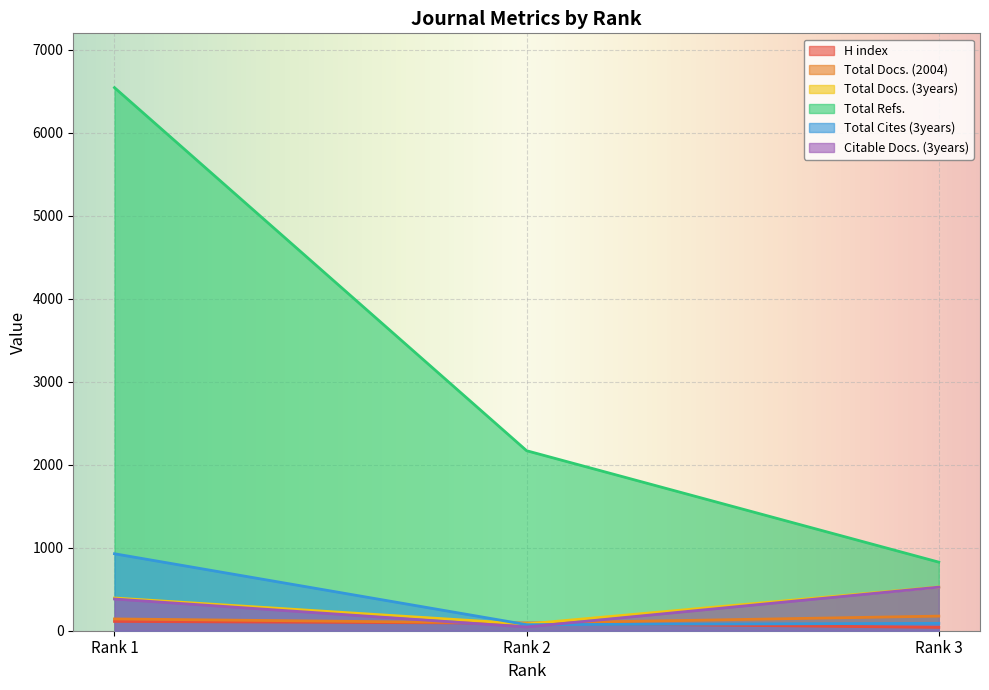

Rank the series at Rank 3 from highest to lowest value.

Total Refs., Total Docs. (3years), Citable Docs. (3years), Total Docs. (2004), Total Cites (3years), H index